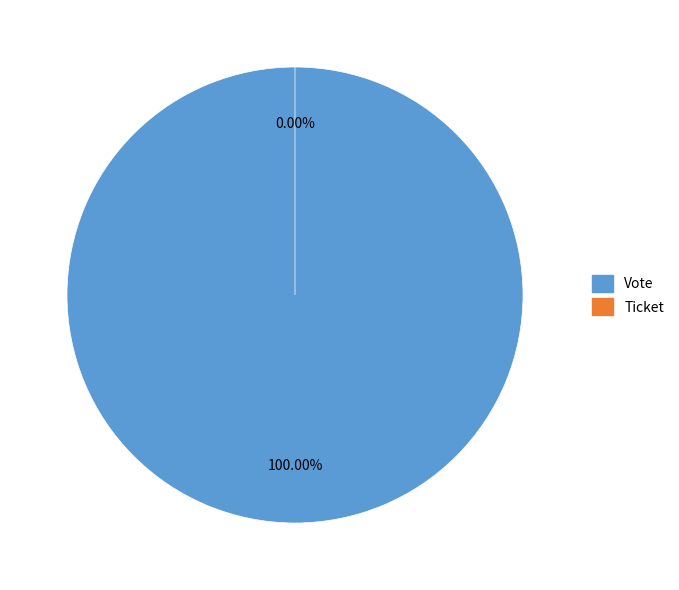

How many segments does this pie chart have?

2